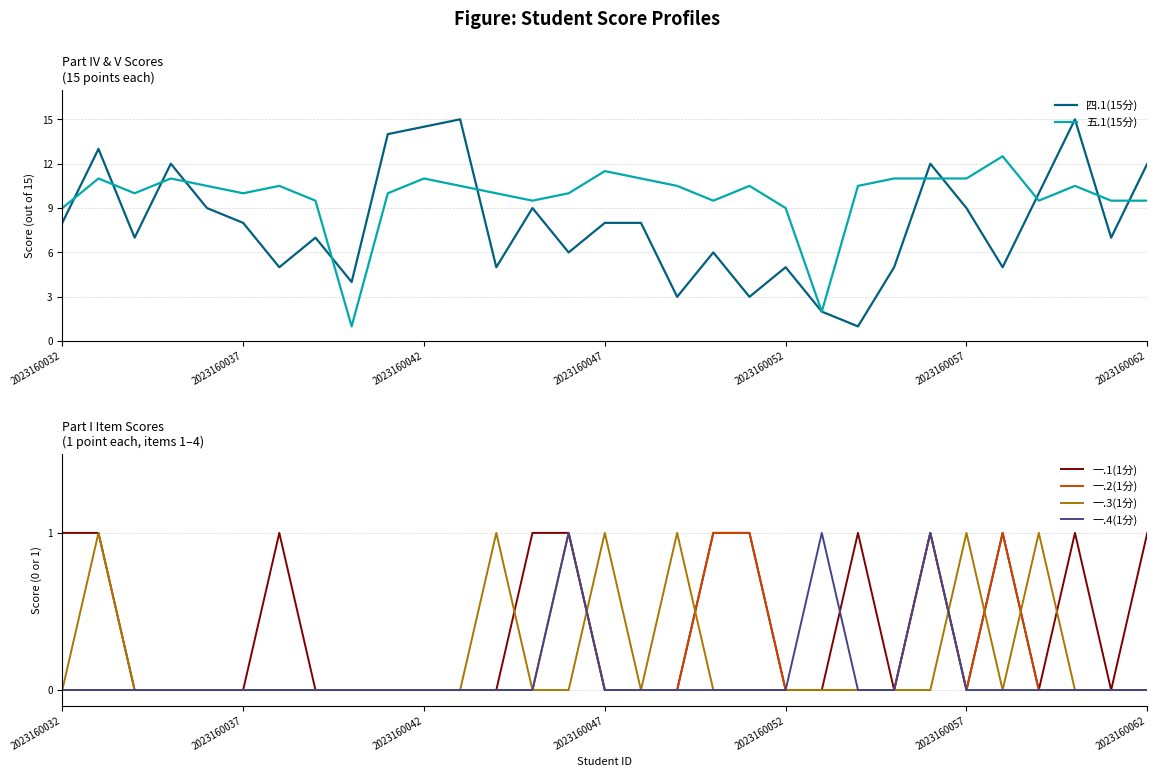

Is the value of 一.2(1分) at 28 greater than the value of 五.1(15分) at 8?

No